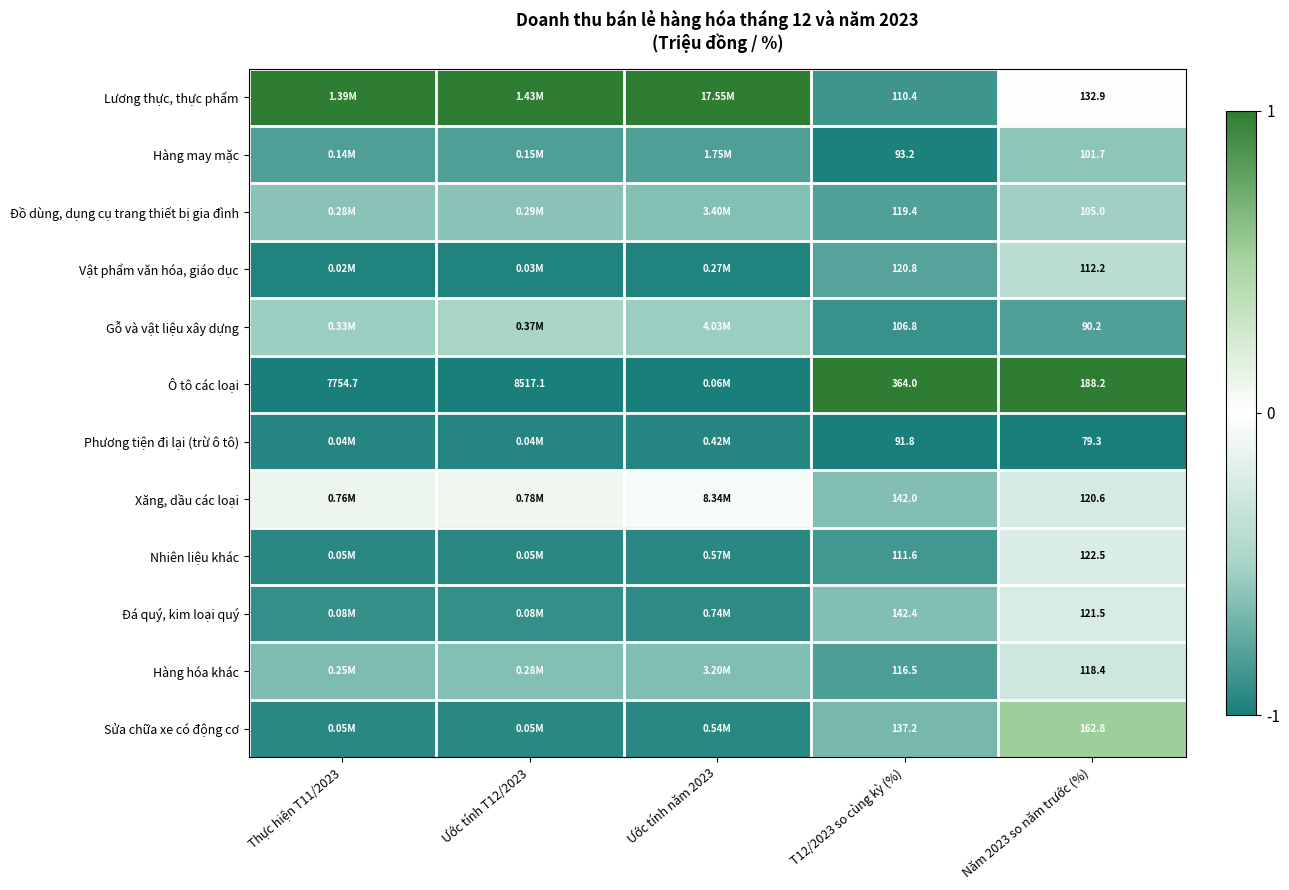

Rank the series at Năm 2023 so năm trước (%) from lowest to highest value.

Phương tiện đi lại (trừ ô tô), Gỗ và vật liệu xây dựng, Hàng may mặc, Đồ dùng, dụng cụ trang thiết bị gia đình, Vật phẩm văn hóa, giáo dục, Hàng hóa khác, Xăng, dầu các loại, Đá quý, kim loại quý, Nhiên liệu khác, Lương thực, thực phẩm, Sửa chữa xe có động cơ, Ô tô các loại